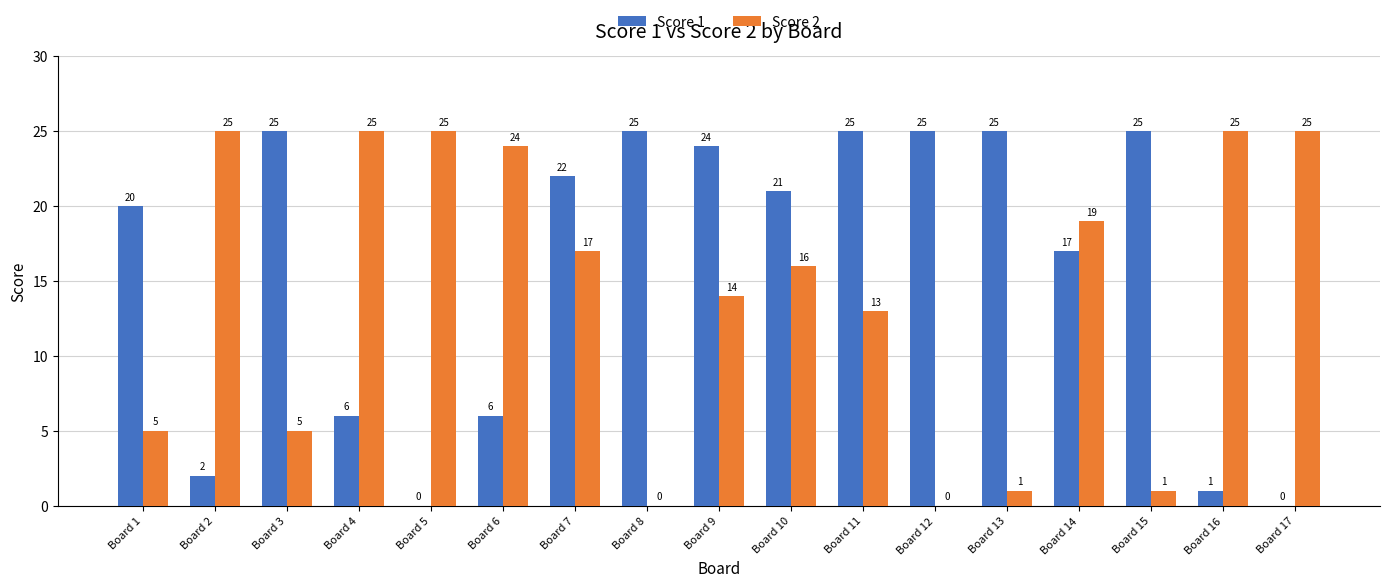

Where is Score 1 nearest to the value 12?

Board 14